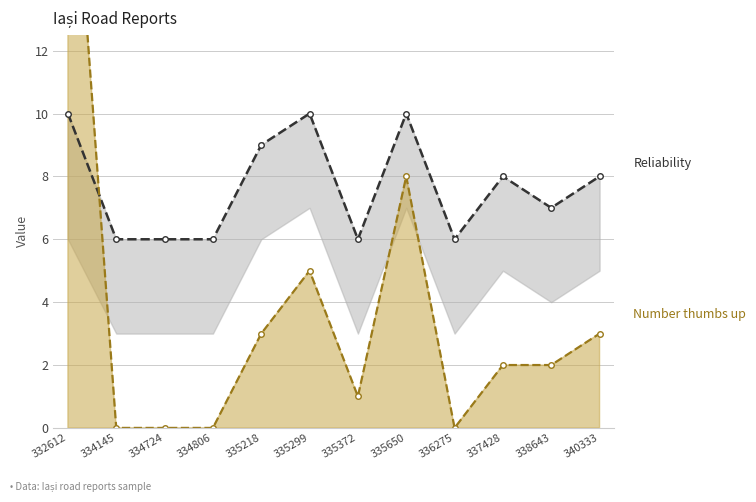

In Reliability, how many points are lower than both neighbors (excluding endpoints)?

3